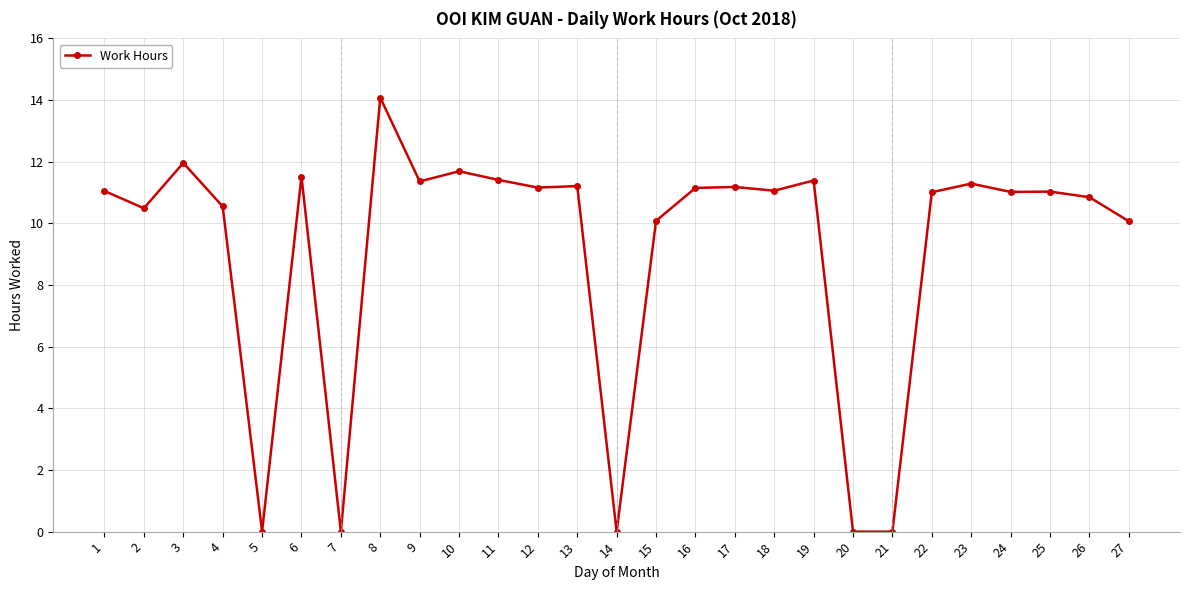

What is the difference between the maximum and minimum values?

14.1